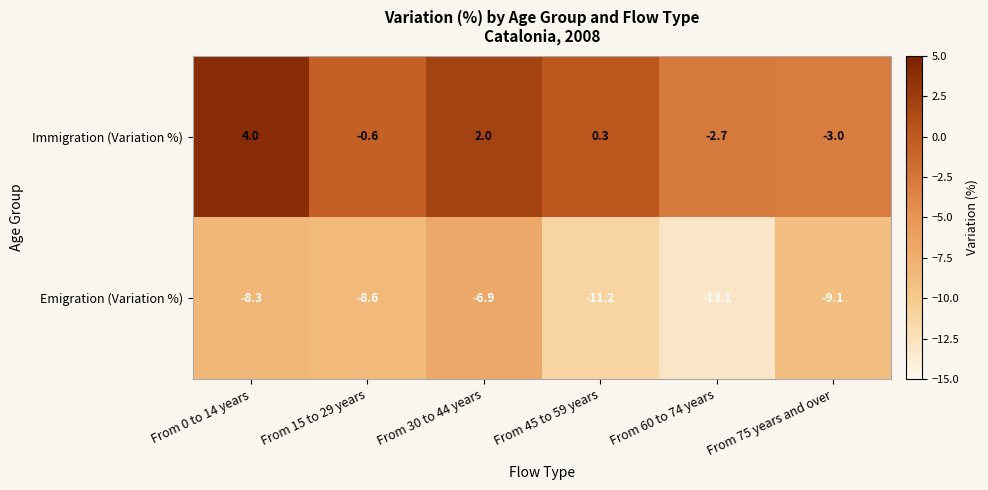

What is the total value across all series at From 15 to 29 years?

-9.2